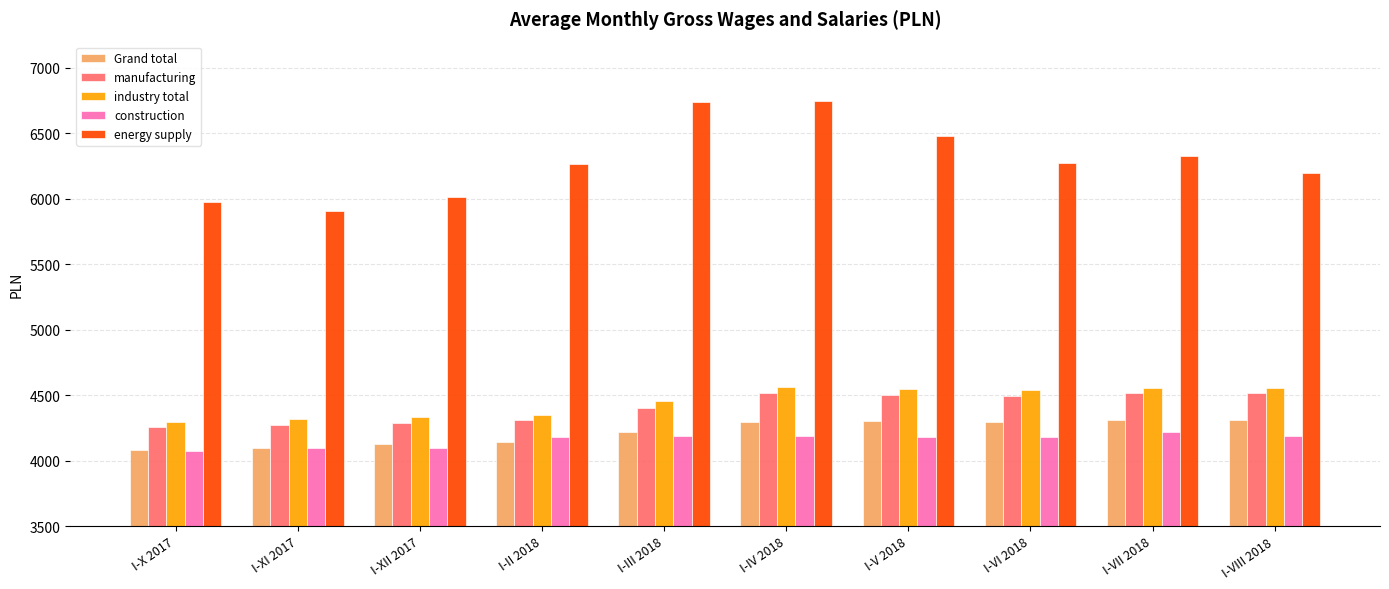

What is the approximate value of energy supply at I-VIII 2018?

6195.2